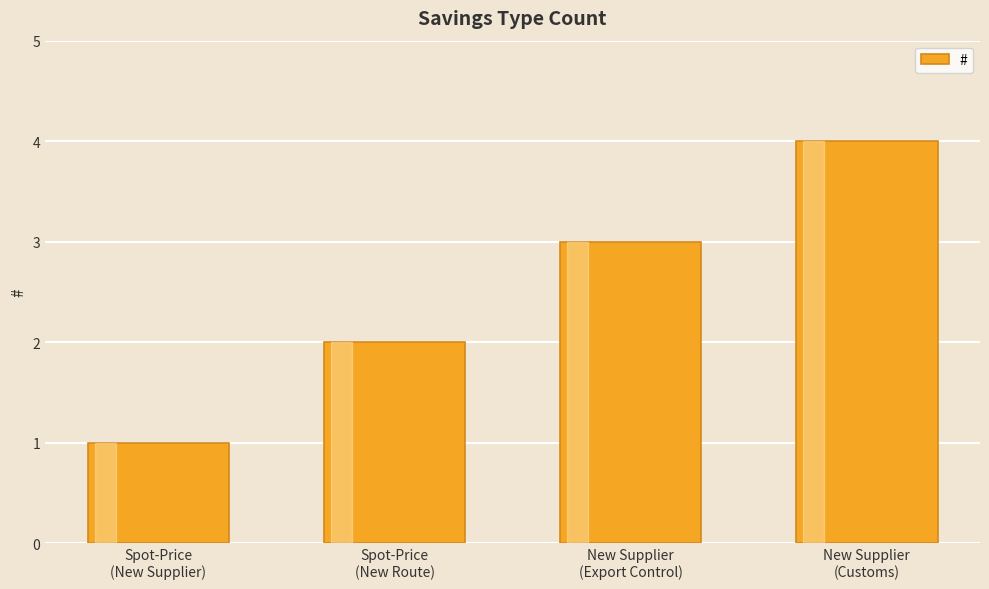

Reading left to right, list all the values displayed in this chart.

Spot-Price
(New Supplier)=1	Spot-Price
(New Route)=2	New Supplier
(Export Control)=3	New Supplier
(Customs)=4